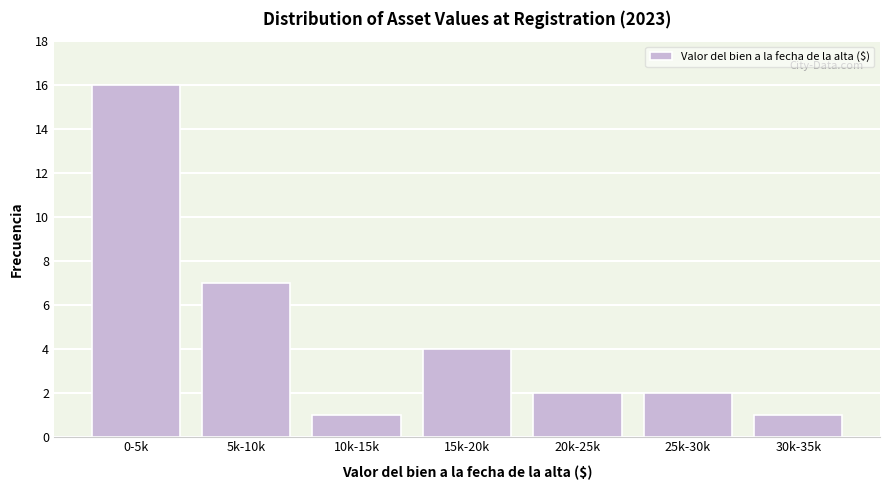

Reading left to right, what are all the values shown in this chart?

16	7	1	4	2	2	1